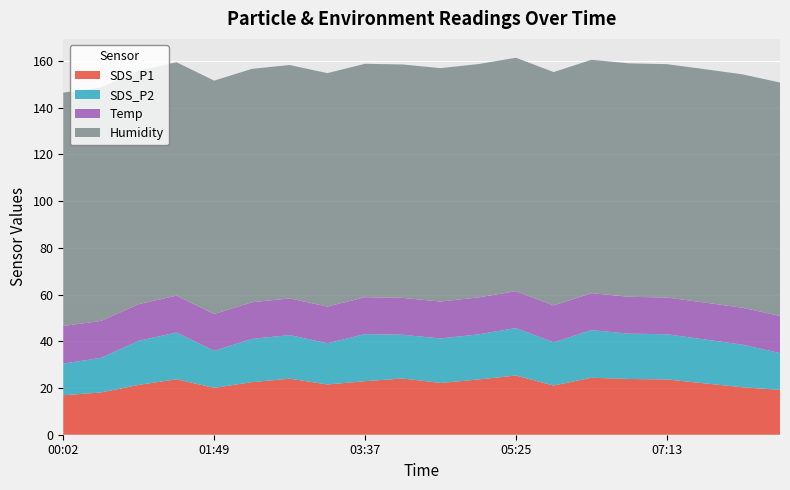

Reading left to right, list all the values displayed in this chart.

SDS_P1: 16.9	18.1	21.3	23.7	20.1	22.5	24.0	21.5	22.9	24.1	22.1	23.6	25.3	21.1	24.4	23.9	23.7	22.0	20.3	19.2
SDS_P2: 13.6	14.8	18.9	20.0	15.9	18.5	18.6	17.7	20.1	18.7	19.1	19.3	20.3	18.5	20.4	19.4	19.4	18.8	18.2	15.8
Temp: 16.1	15.8	15.7	15.8	15.7	15.7	15.7	15.7	15.8	15.8	15.8	15.8	15.8	15.8	15.8	15.8	15.7	15.8	15.8	15.9
Humidity: 99.9	99.9	99.9	99.9	99.9	99.9	99.9	99.9	99.9	99.9	99.9	99.9	99.9	99.9	99.9	99.9	99.9	99.9	99.9	99.9